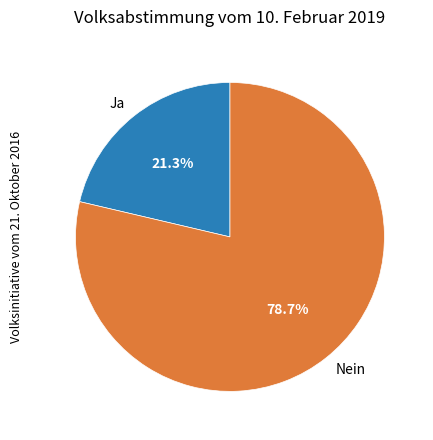

To the nearest percent, what percentage of the pie is Ja?

21%